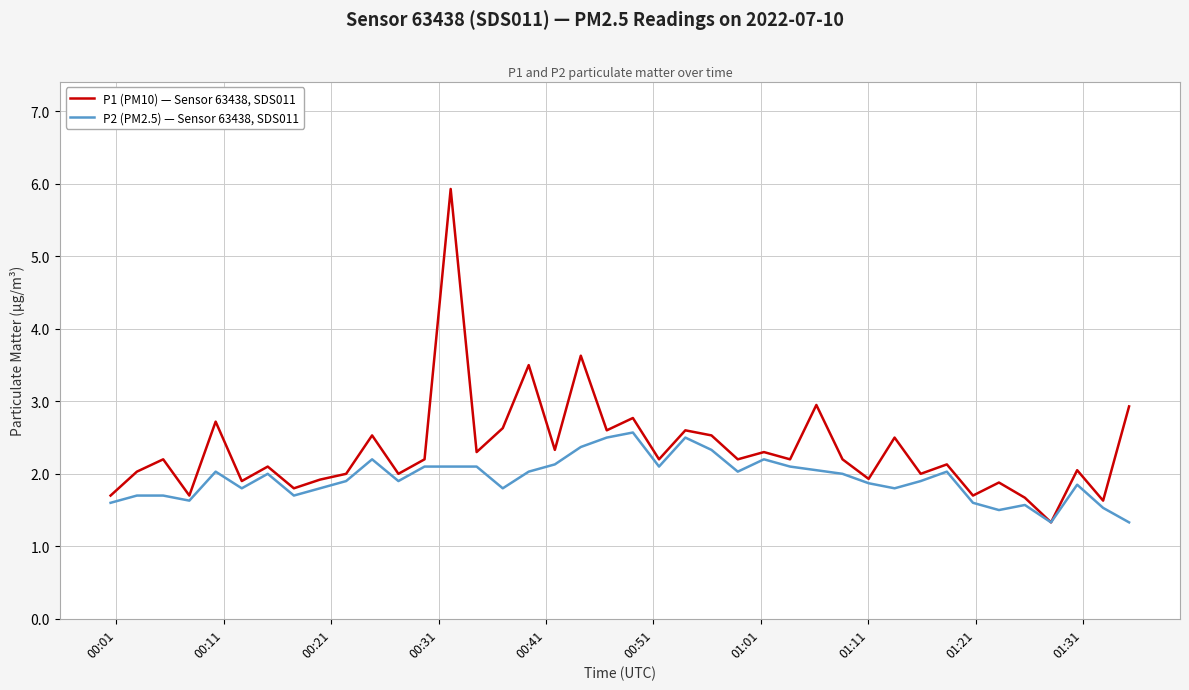

What is the difference between the second highest and second lowest values in the P2 (PM2.5) — Sensor 63438, SDS011 series?

1.2